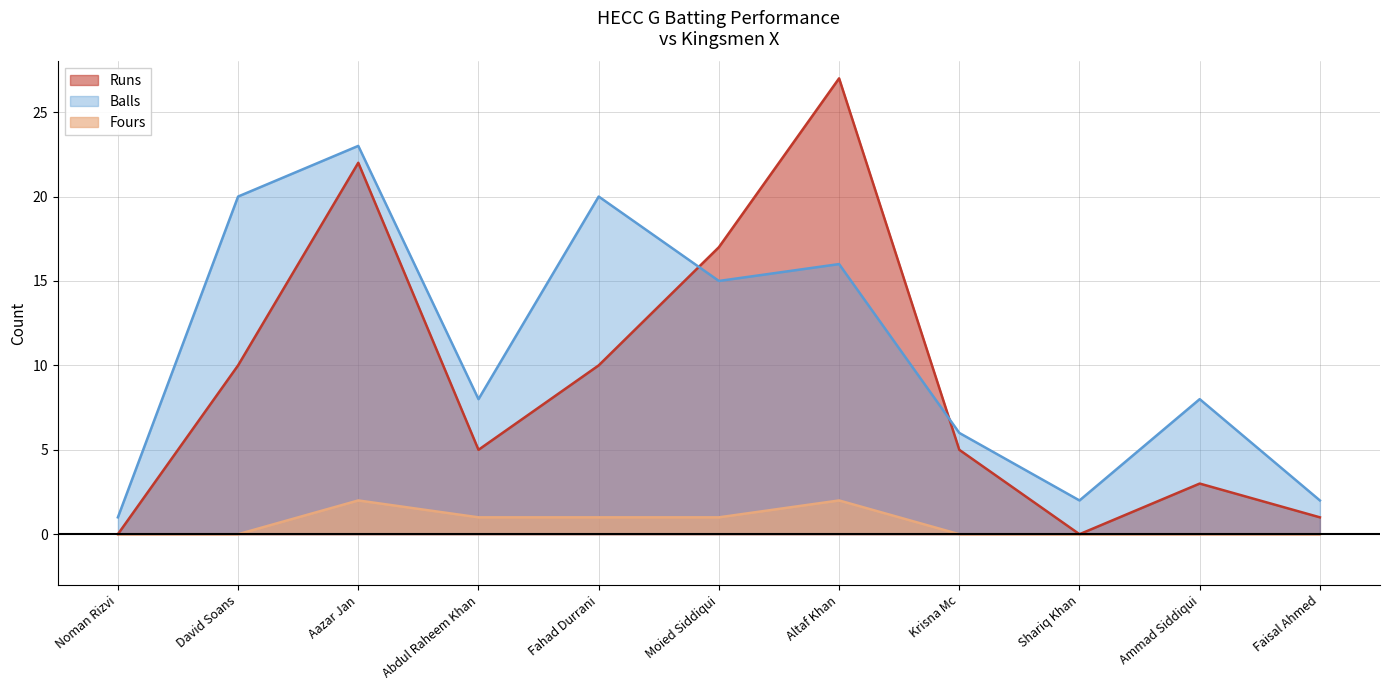

Is it true that Balls equals 11 at Krisna Mc?

False